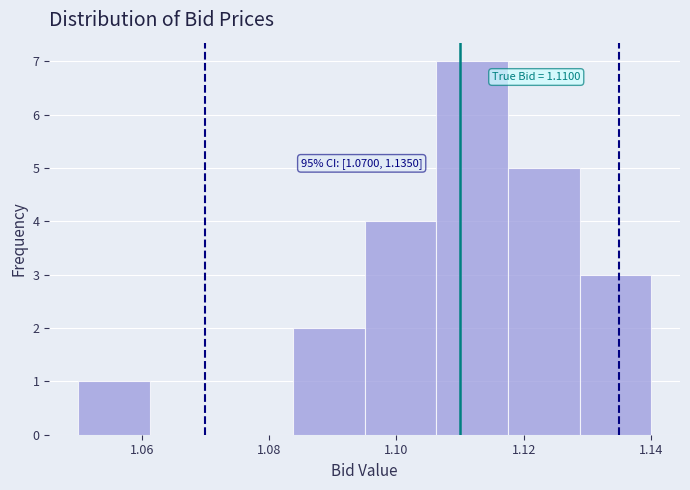

Over which range of the x-axis is the bar tallest?

1.106 to 1.118